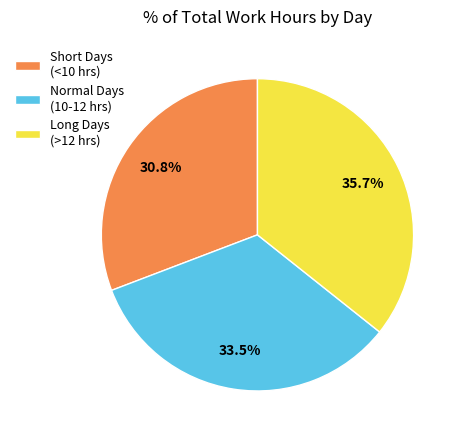

Count the number of slices in the pie.

3